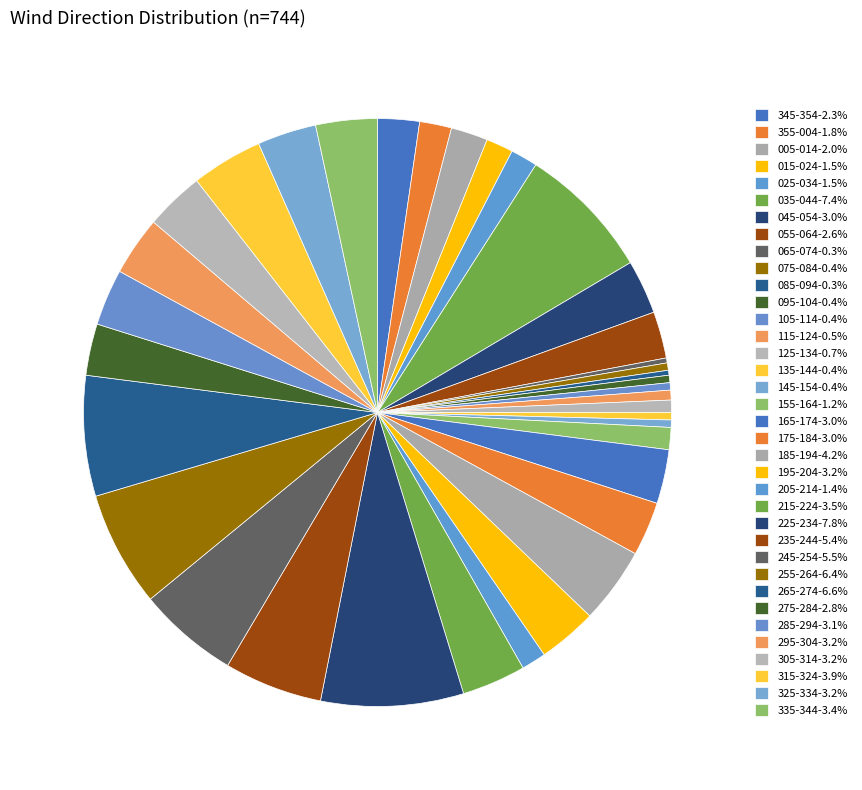

To the nearest percent, what portion does 205-214 represent?

1%